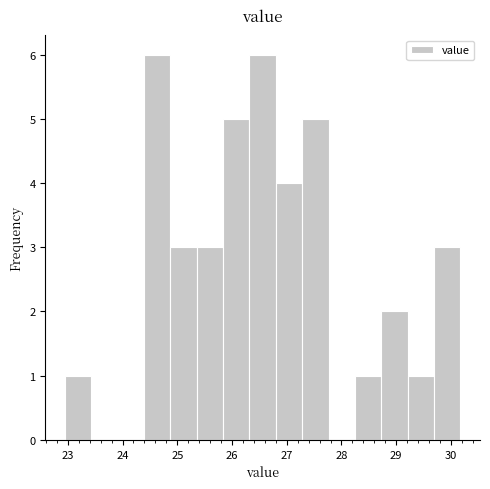

Reading left to right, transcribe this chart: for each bar, give the range it covers on the x-axis and its height. Neither the bar edges nor the heights are printed on the chart, so give them approximately, as read against the axes.

23.0 to 23.4: 1
23.4 to 23.9: 0
23.9 to 24.4: 0
24.4 to 24.9: 6
24.9 to 25.4: 3
25.4 to 25.8: 3
25.8 to 26.3: 5
26.3 to 26.8: 6
26.8 to 27.3: 4
27.3 to 27.8: 5
27.8 to 28.2: 0
28.2 to 28.7: 1
28.7 to 29.2: 2
29.2 to 29.7: 1
29.7 to 30.2: 3